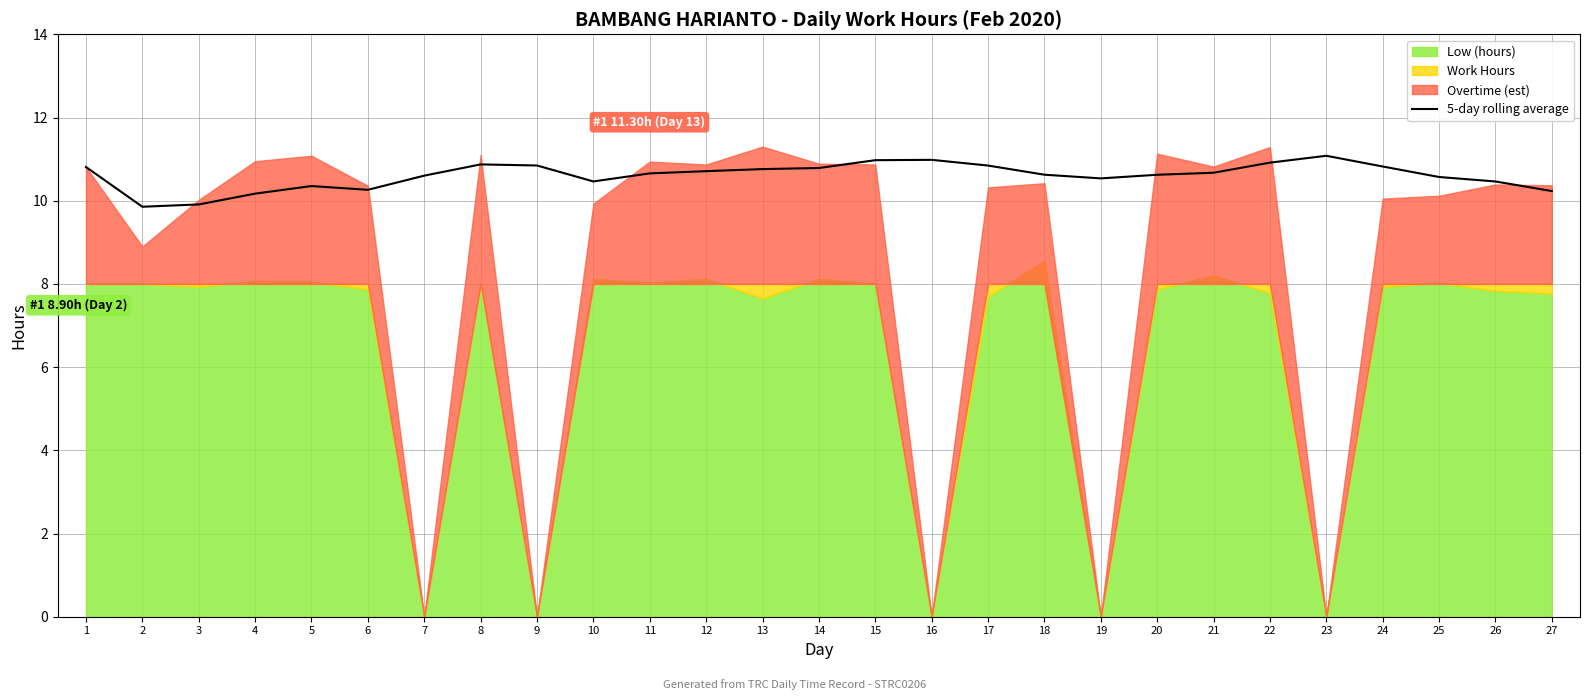

True or false: there are more than 1 points higher than both neighbors.

True